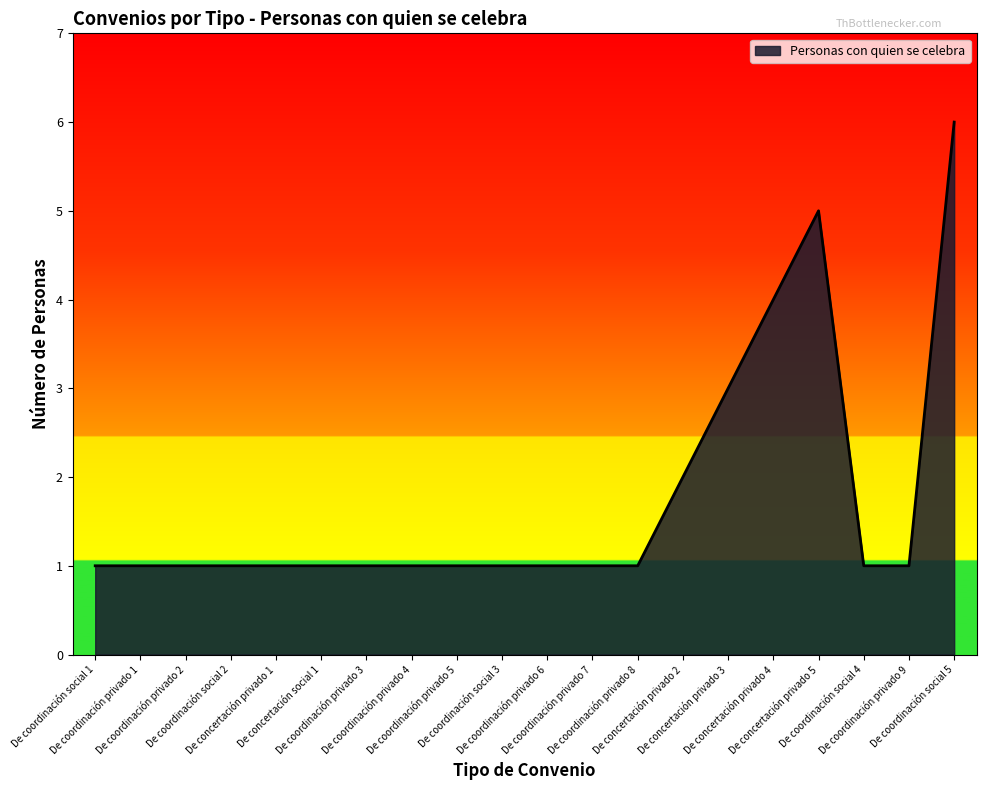

Between De coordinación social 5 and De concertación privado 4, which is larger?

De coordinación social 5